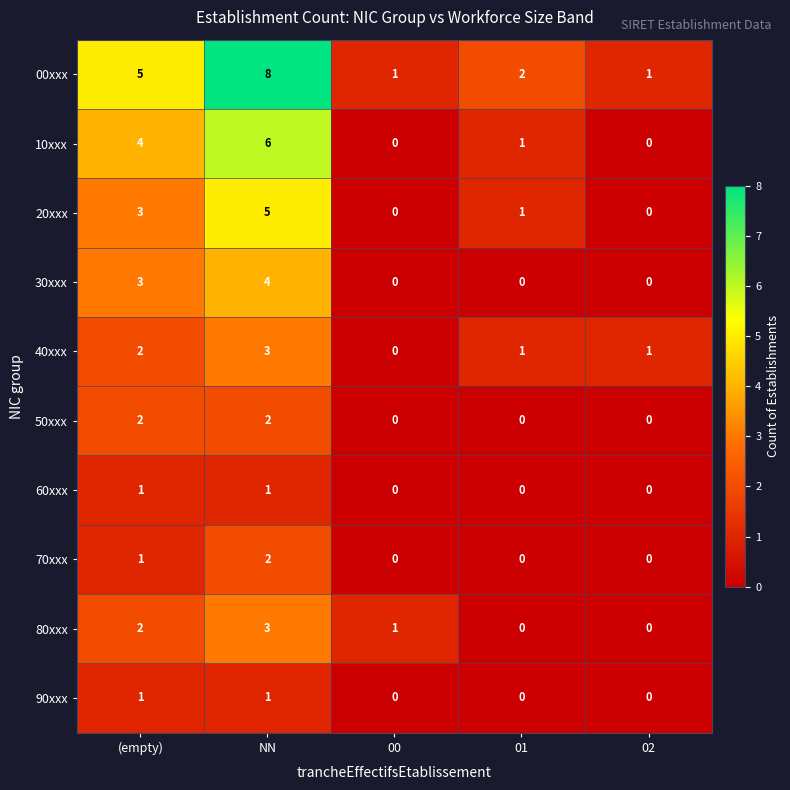

Which series changed the most between NN and 01?

00xxx